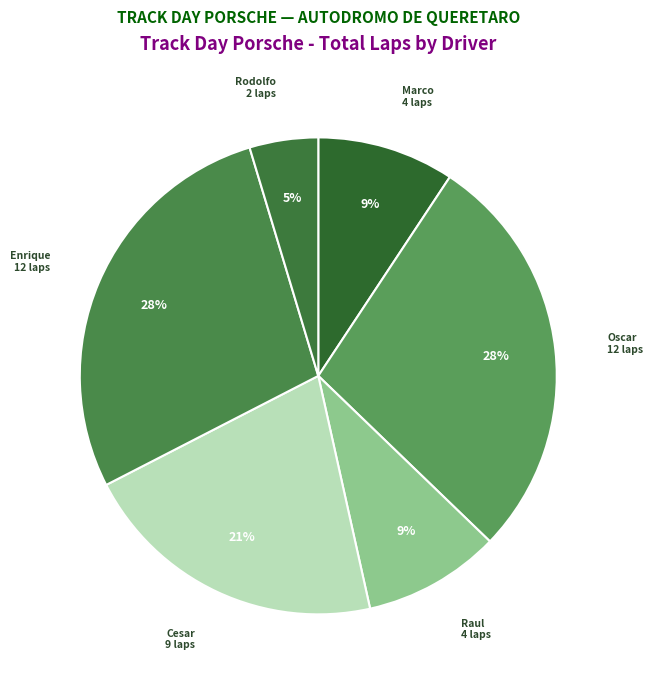

How many segments does this pie chart have?

6